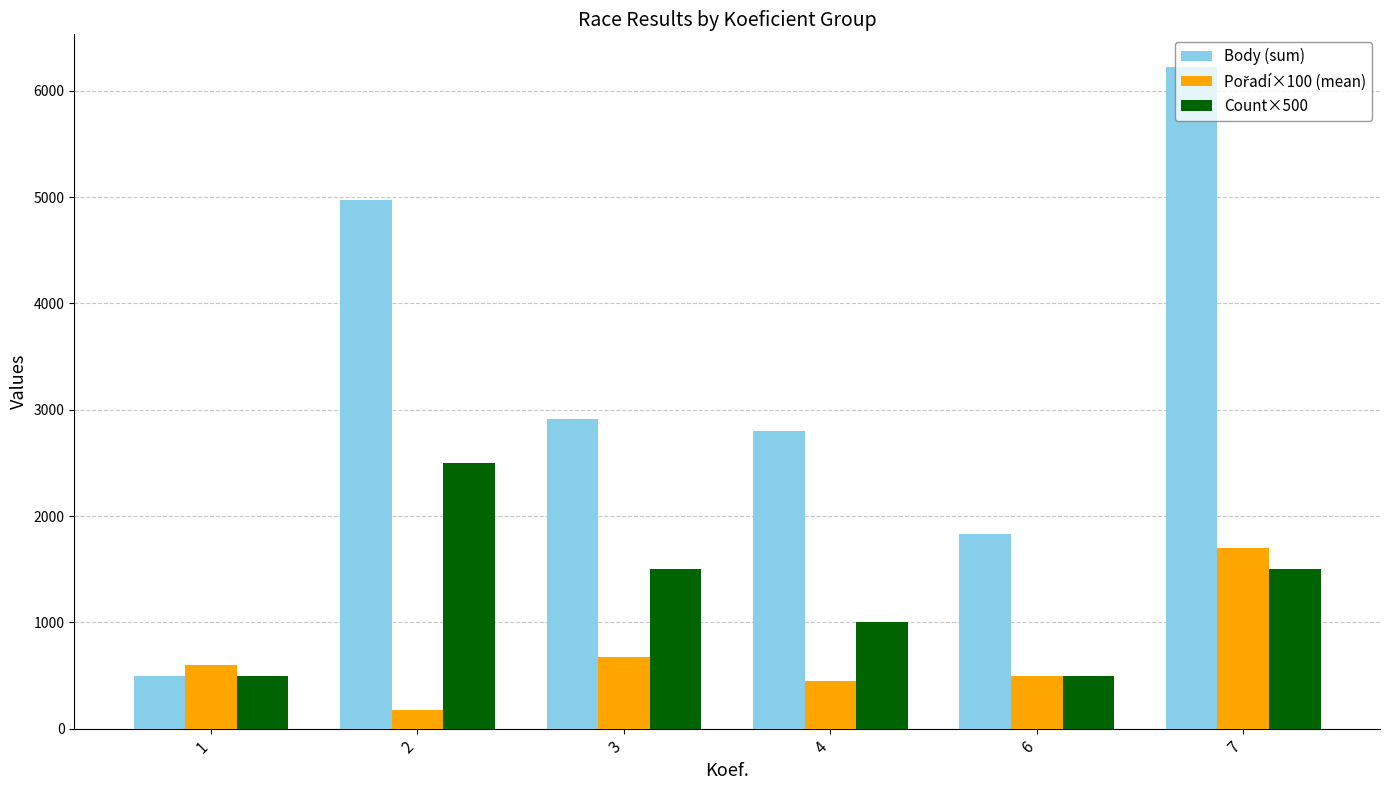

What is the smallest value displayed?

180